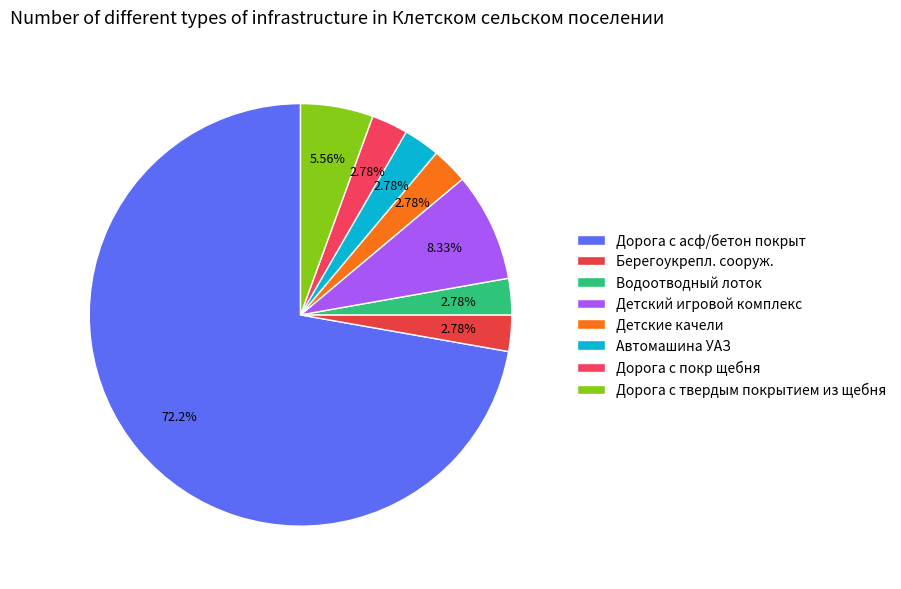

Which category has the smallest portion of the pie?

Берегоукрепл. сооруж.